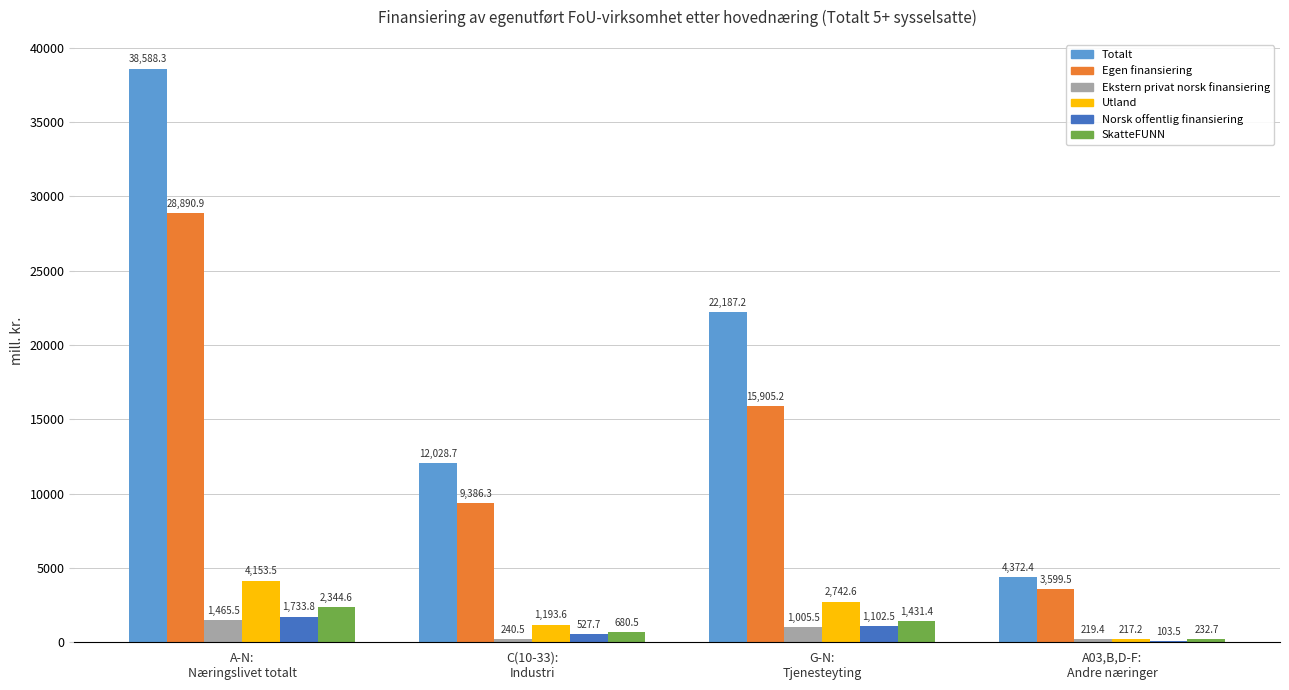

Where does the Norsk offentlig finansiering series first go above 1102?

A-N:
Næringslivet totalt